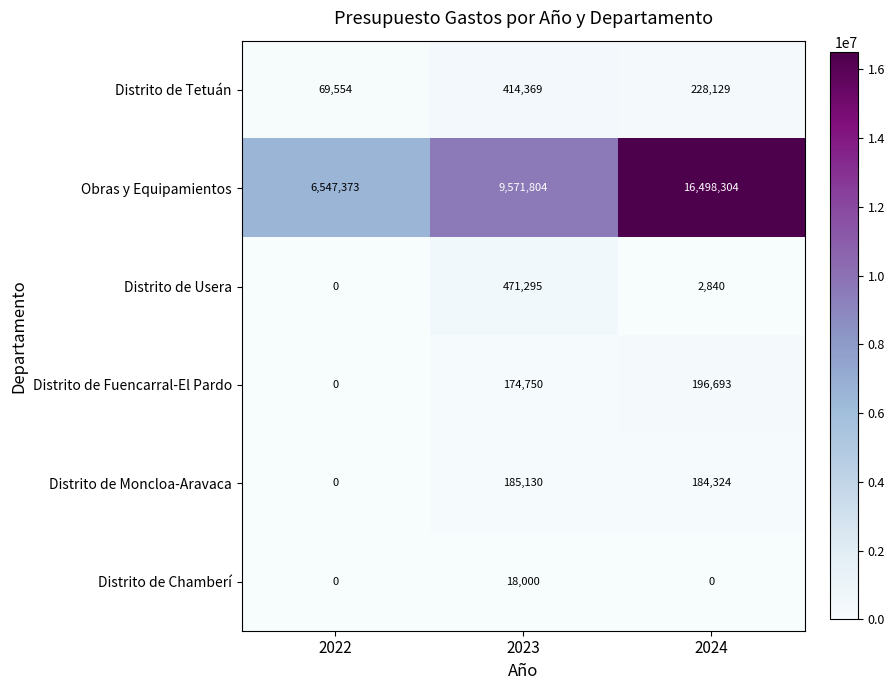

Which category has the highest value across all series?

2024